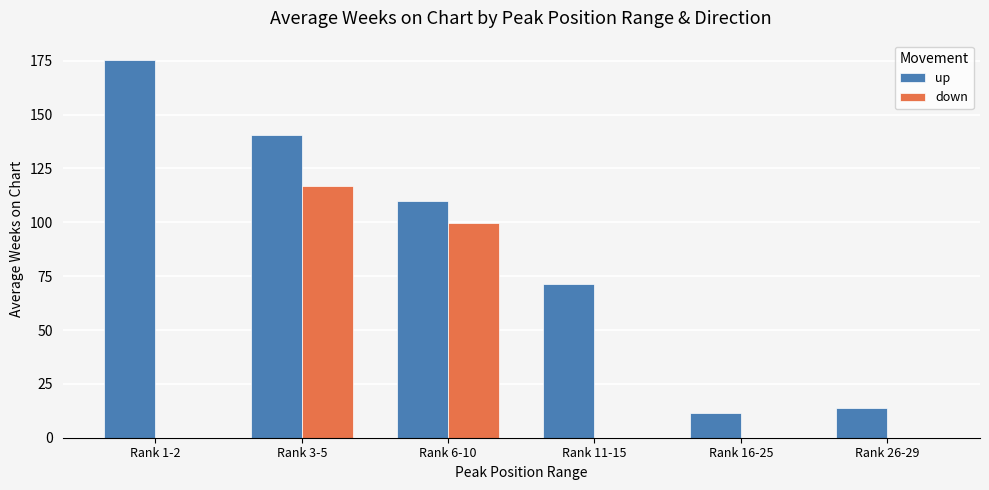

The value of down at Rank 26-29 is -53.7. True or false?

False